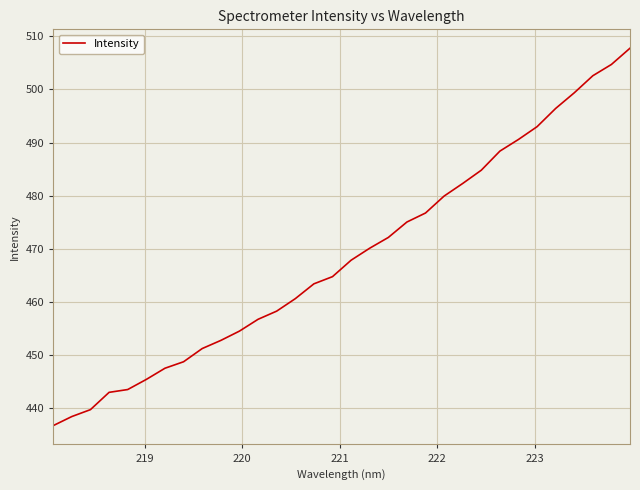

What is the minimum value shown in the chart?

436.7